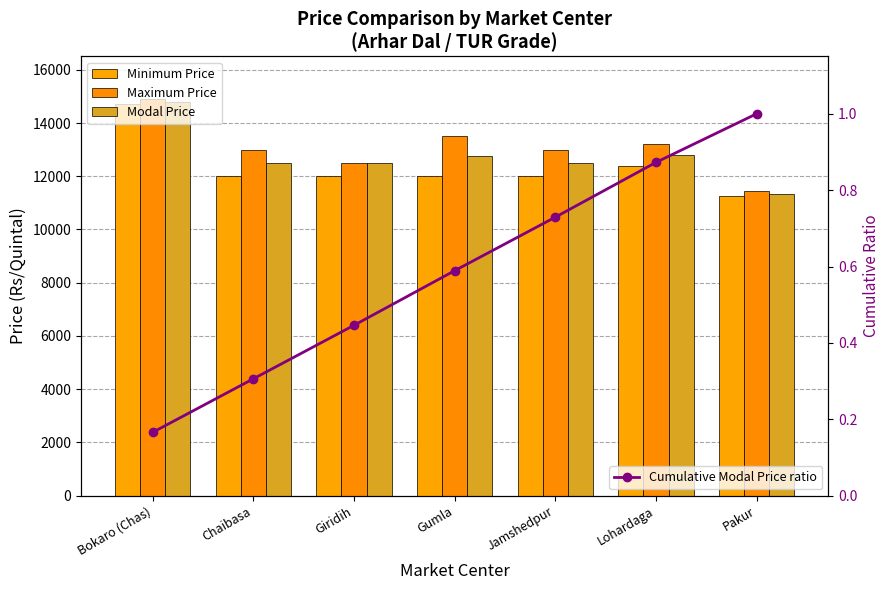

Which category has the lowest value in the Minimum Price series?

Pakur